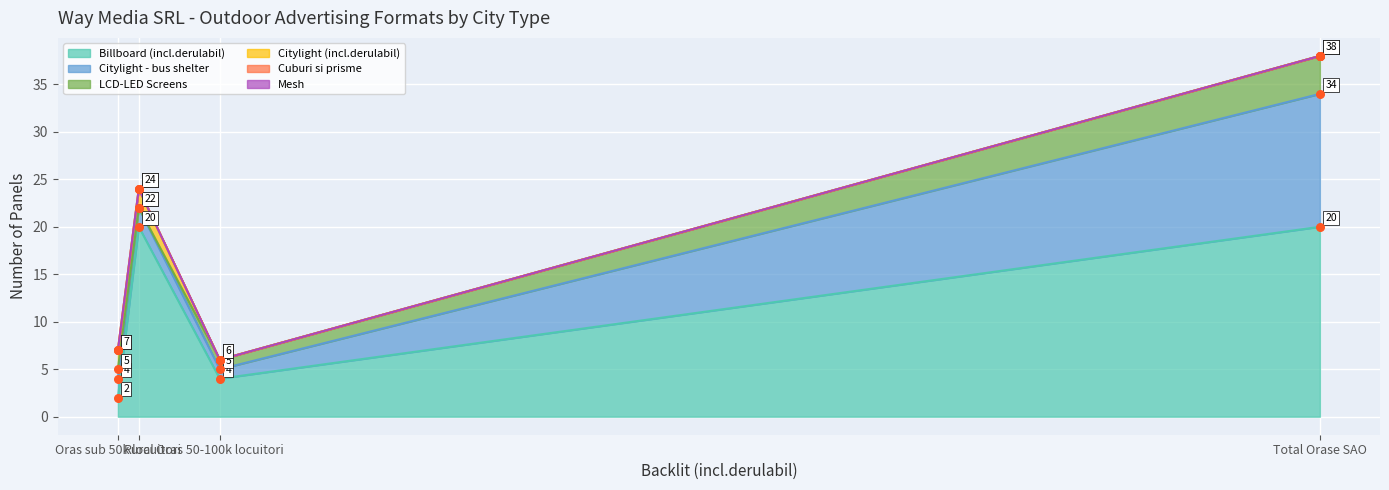

Which series contains the highest Y value?

Billboard (incl.derulabil)